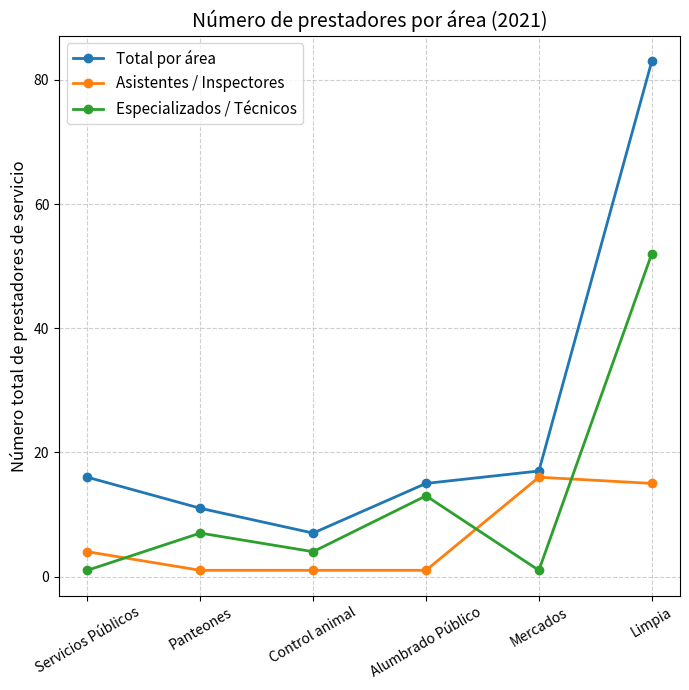

How many series are shown in this chart?

3